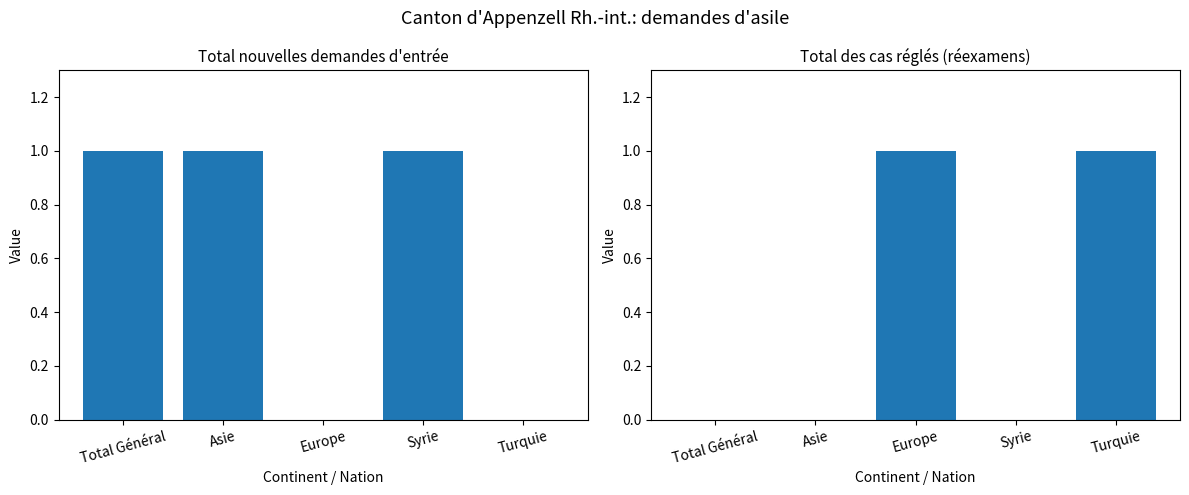

What is the label of the 3rd bar from the left?

Europe